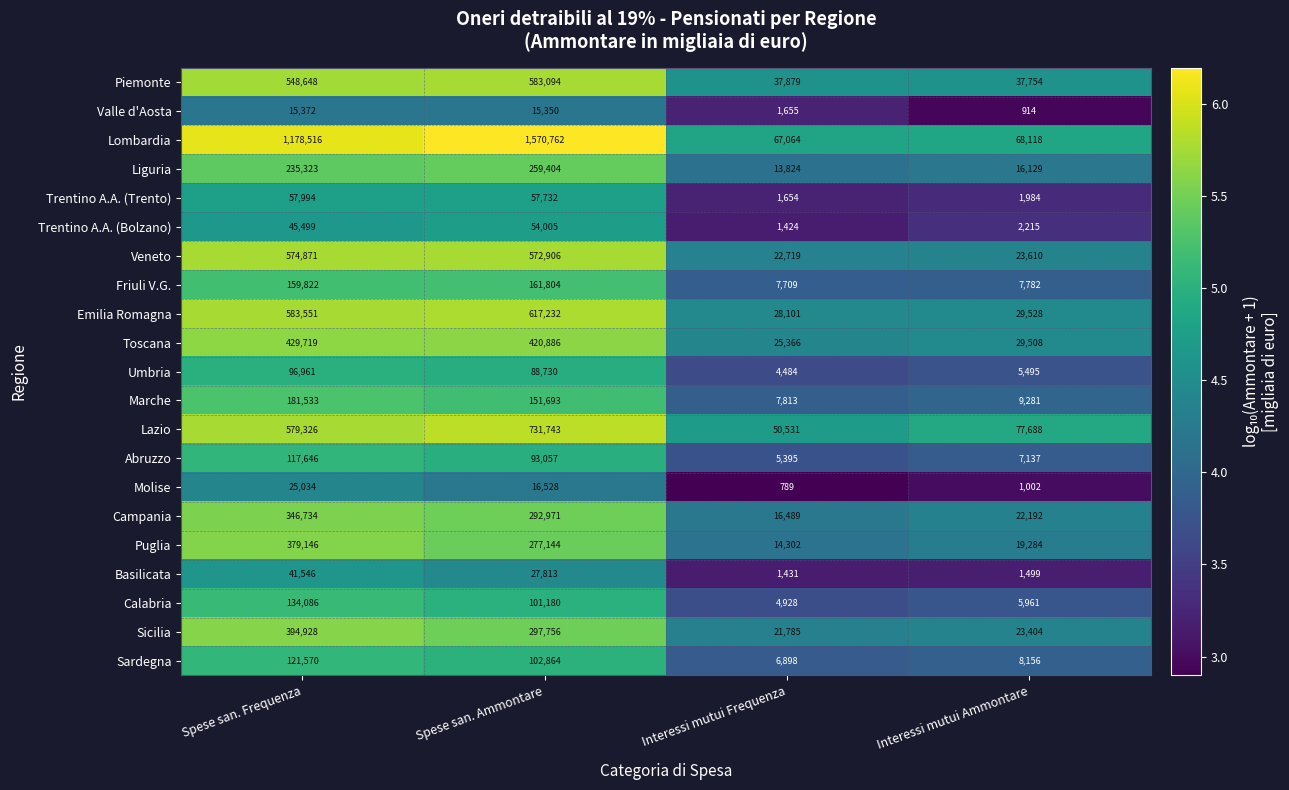

How many categories are shown in the chart?

4